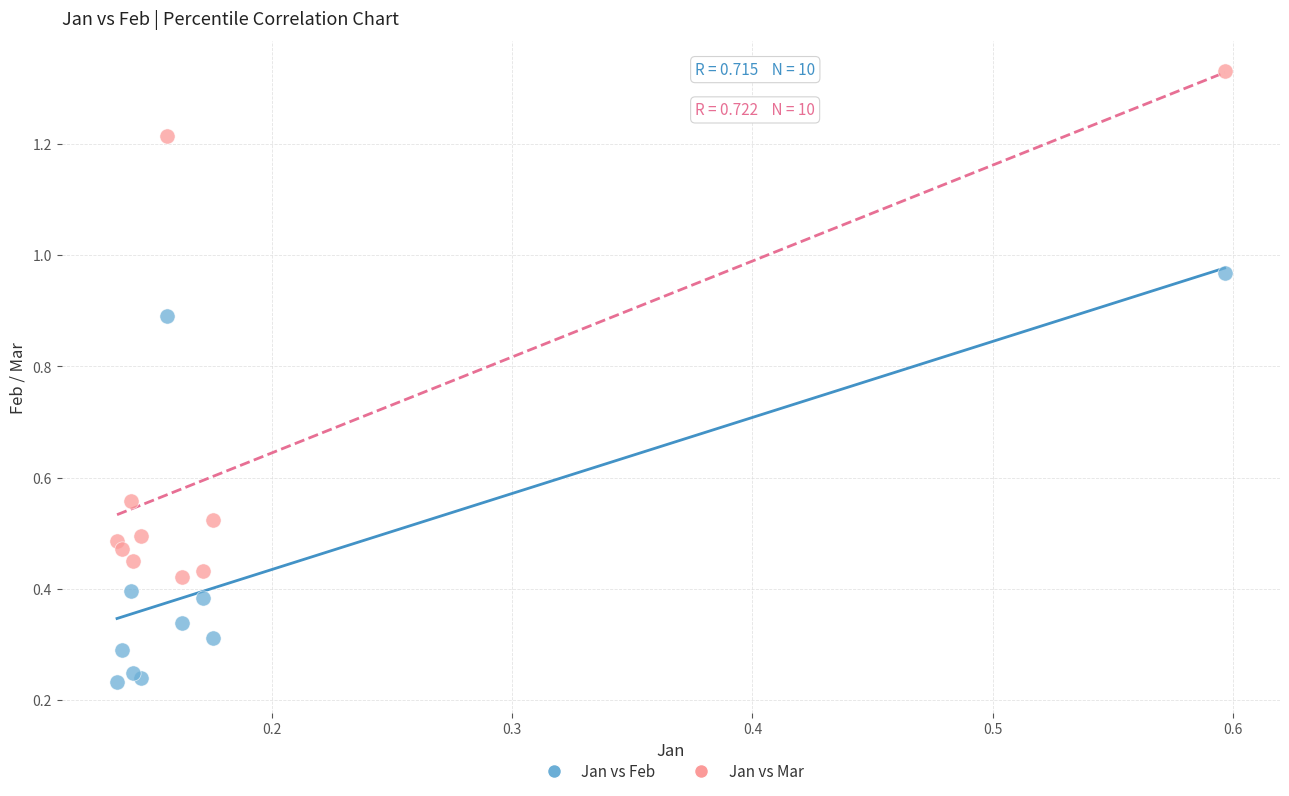

Which series reaches the minimum Y coordinate?

Jan vs Feb